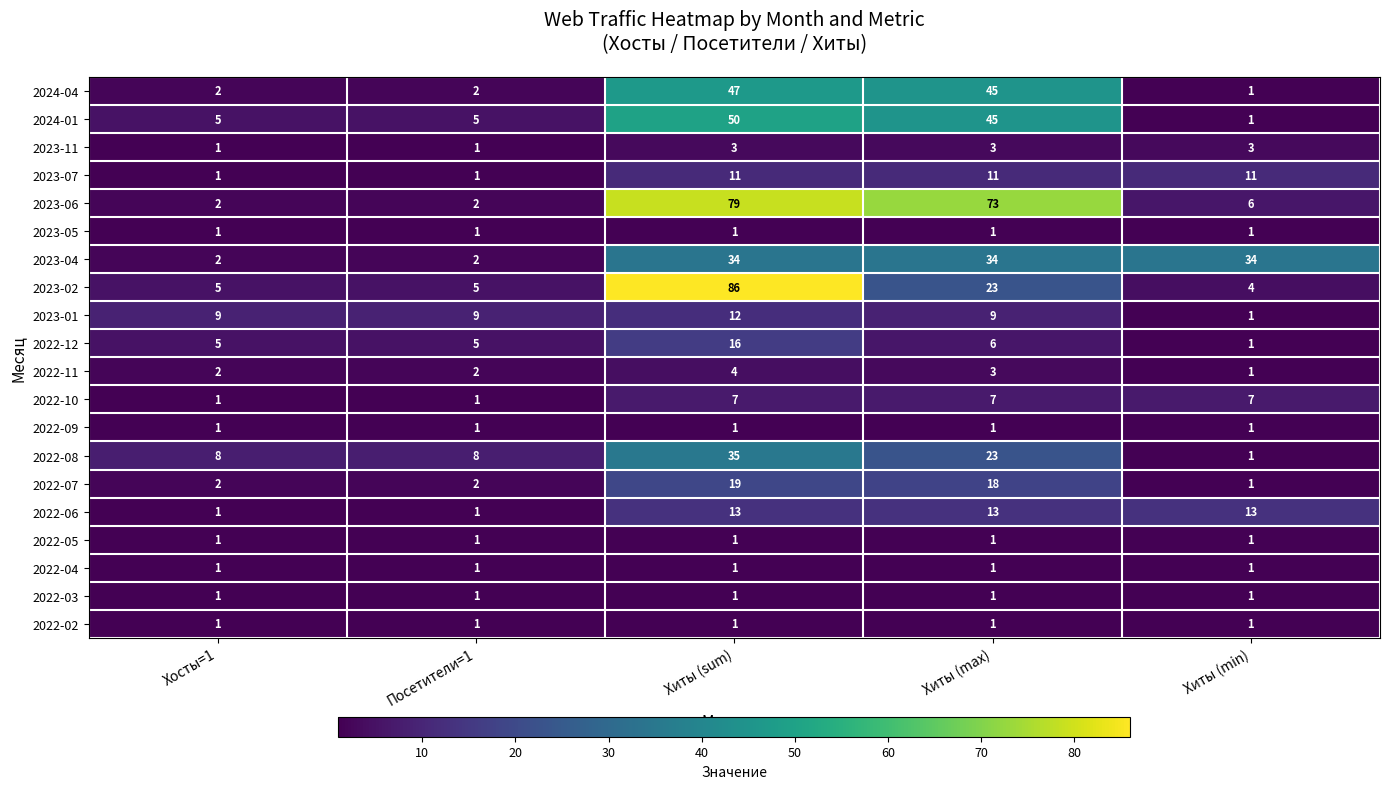

At which label is 2022-08 closest to 18?

Хиты (max)